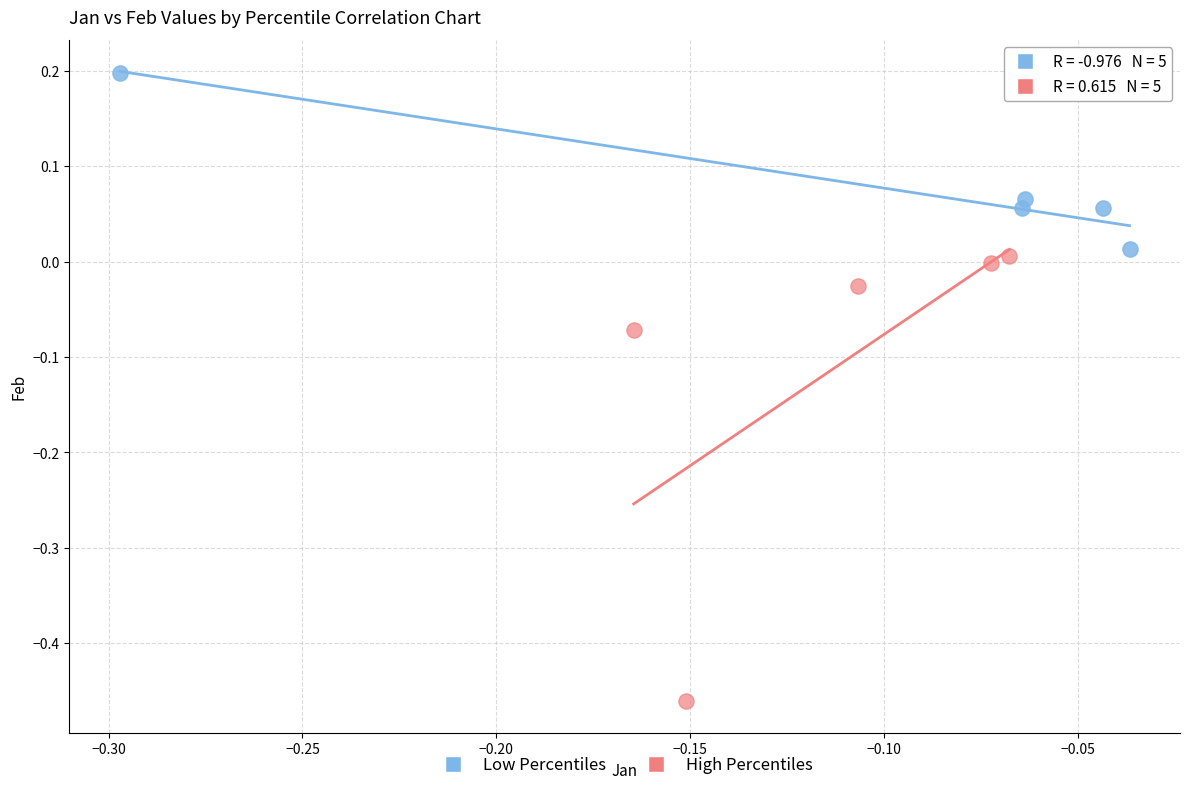

Which series has the widest spread of Y values?

High Percentiles